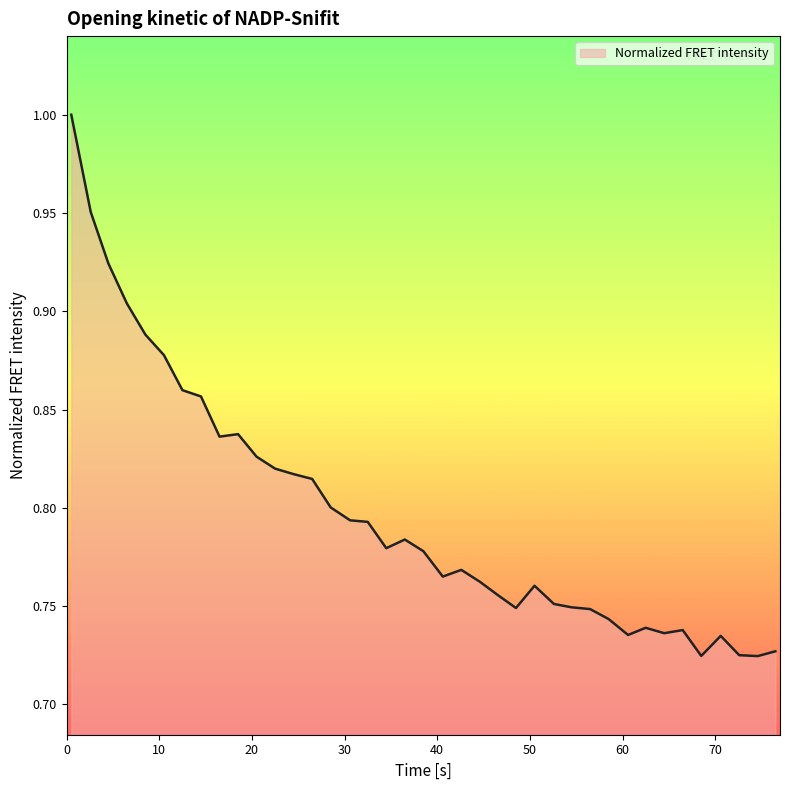

How many values are between 0 and 1?

39